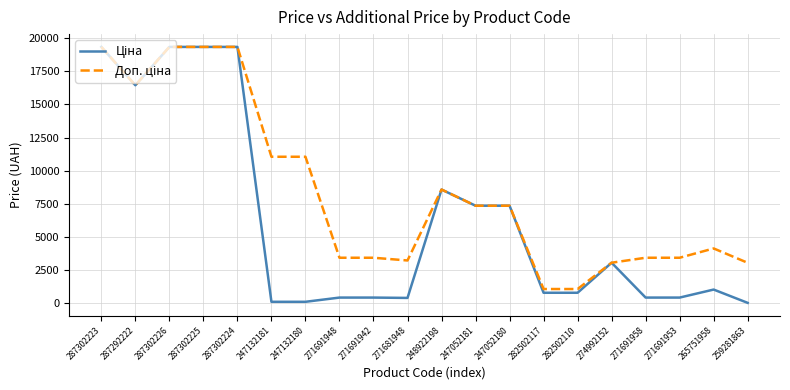

What is the total value across all series at 247052180?

14720.4